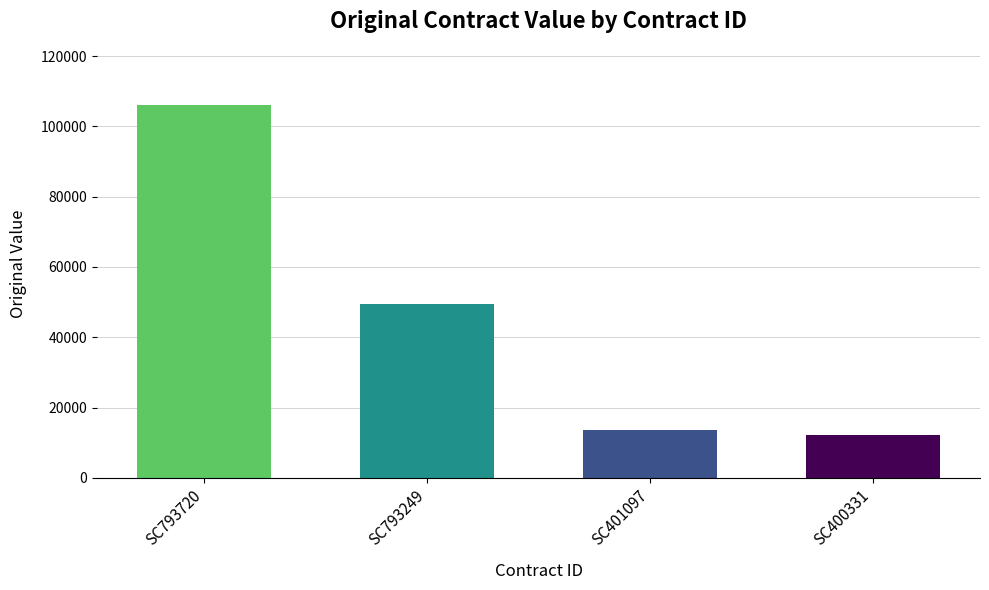

How many data points does each series have?

4